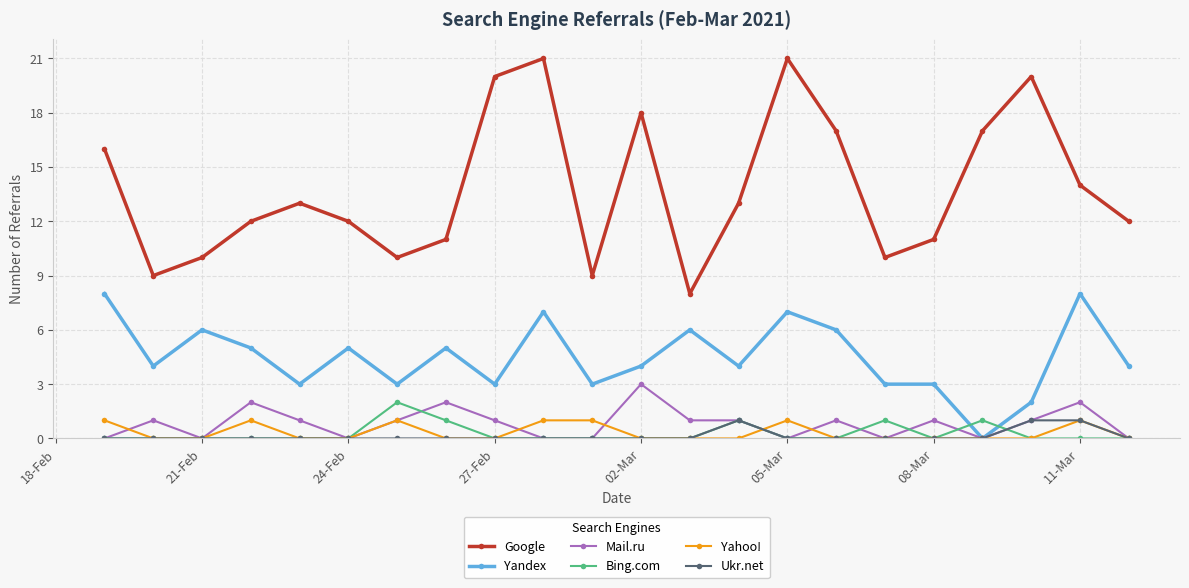

Which series has the widest spread of values?

Google